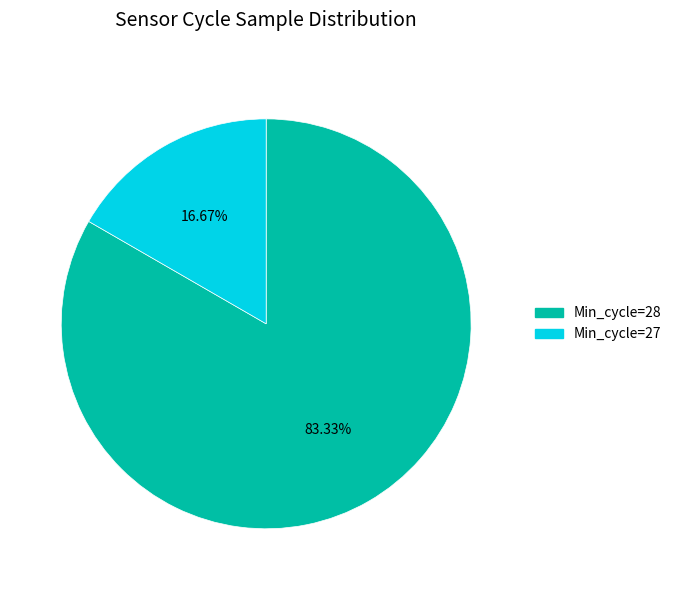

Does any single category account for the majority?

Yes